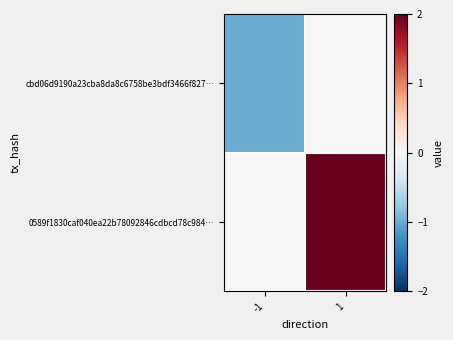

Which series changed the most between -1 and 1?

0589f1830caf040ea22b78092846cdbcd78c984…